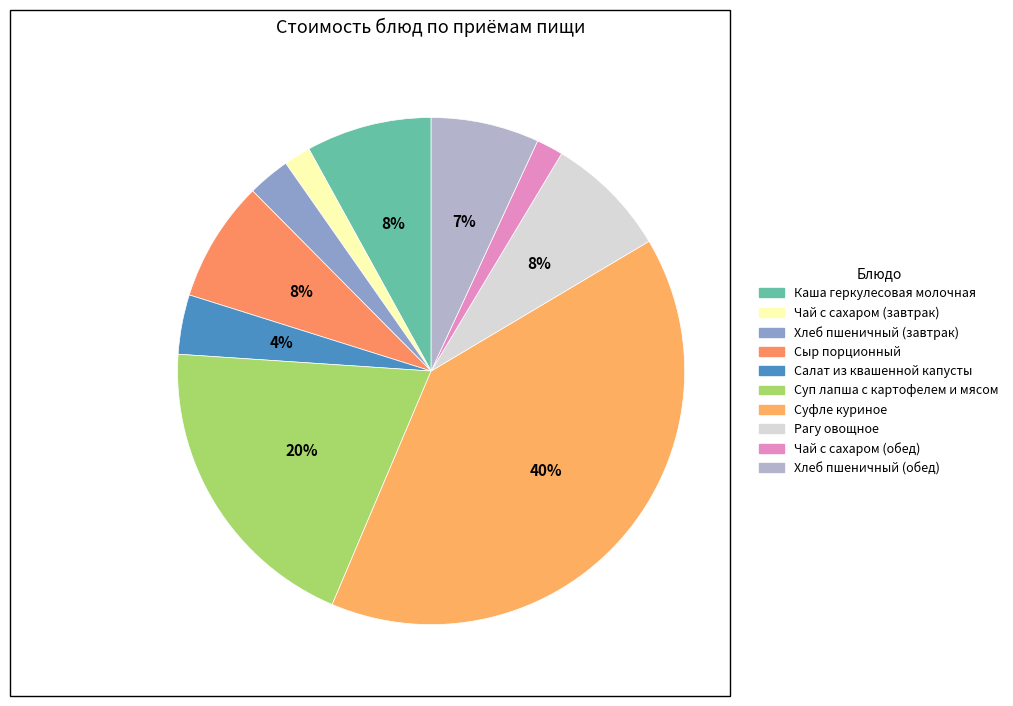

How many segments does this pie chart have?

10